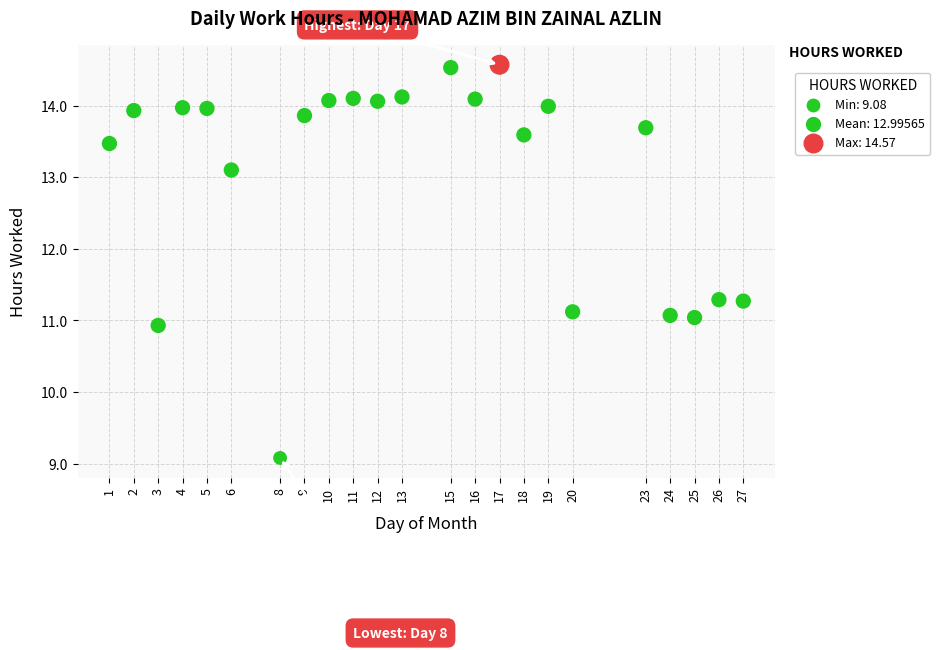

What is the range of X values (max minus min)?

26.0